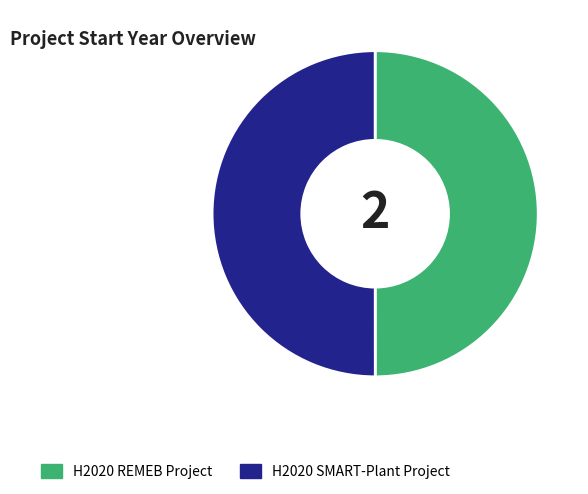

Count the number of slices in the pie.

2